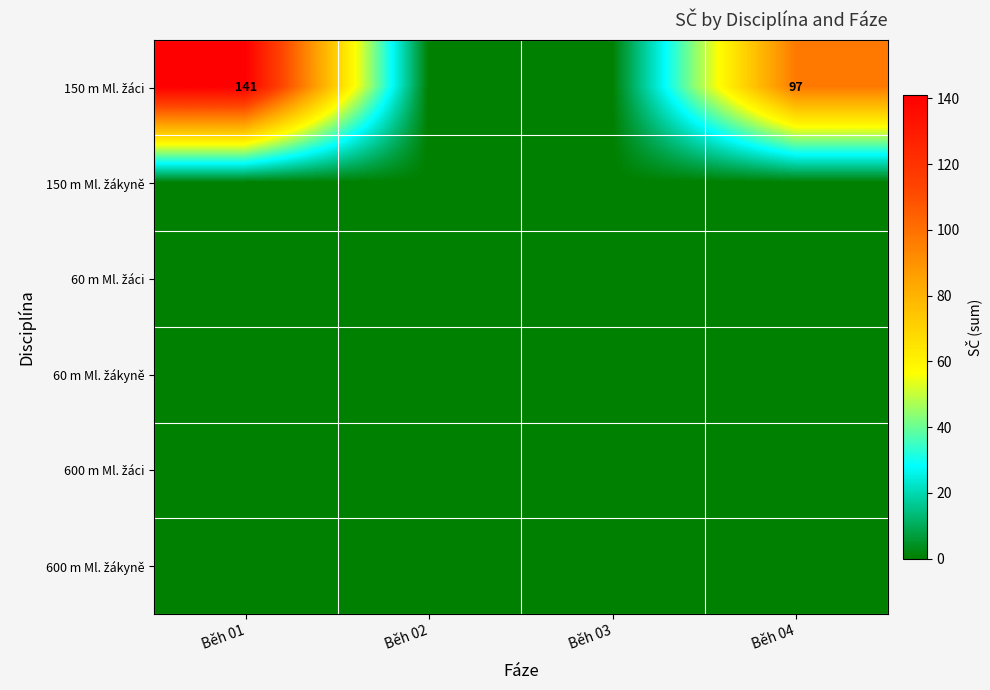

The value of 150 m Ml. žáci at Běh 04 is 163. True or false?

False